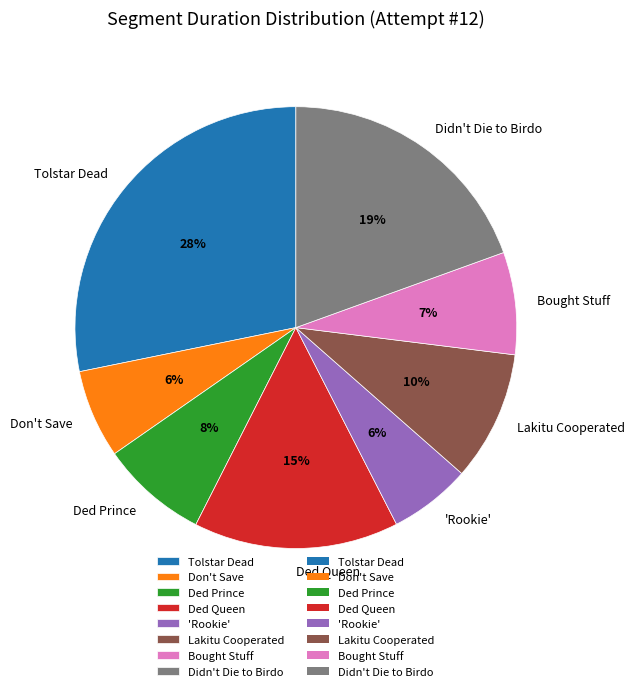

To the nearest percent, what is the difference between the largest and smallest slice percentages?

22%